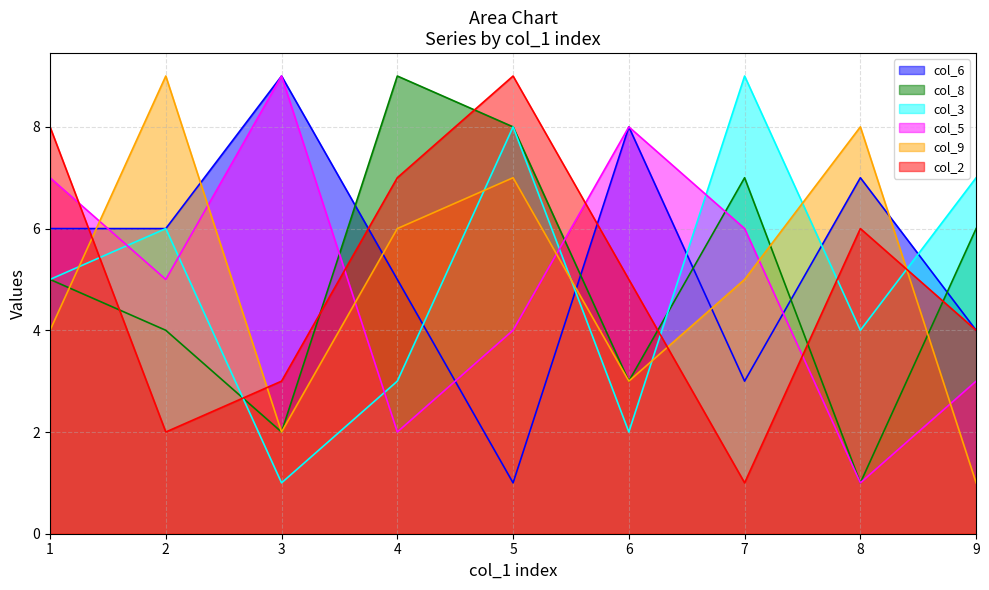

Which series changed the most between 3 and 5?

col_6